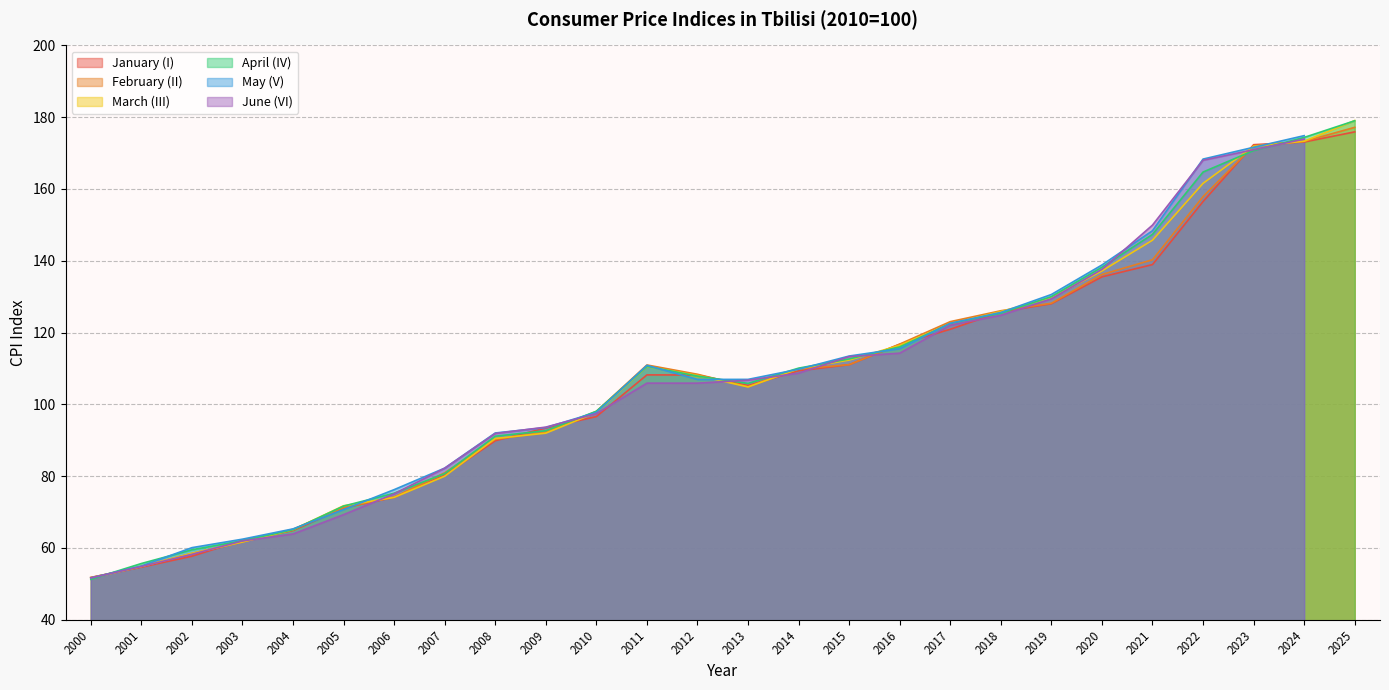

True or false: February (II) has a value of 92.3 at 2009.

True